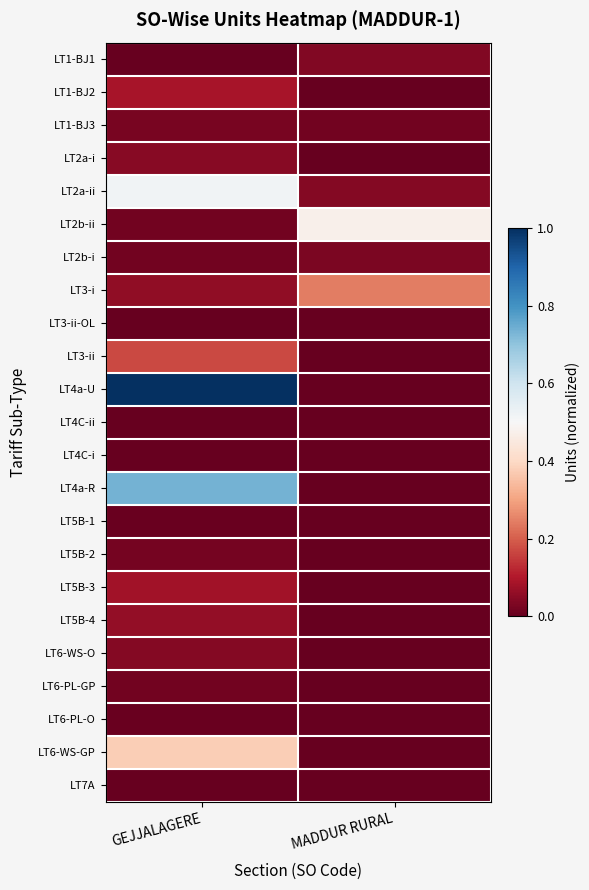

Reading left to right, what are all the values shown in this chart?

LT1-BJ1: GEJJALAGERE=0.0	MADDUR RURAL=0.0
LT1-BJ2: GEJJALAGERE=0.1	MADDUR RURAL=0.0
LT1-BJ3: GEJJALAGERE=0.0	MADDUR RURAL=0.0
LT2a-i: GEJJALAGERE=0.0	MADDUR RURAL=0.0
LT2a-ii: GEJJALAGERE=0.5	MADDUR RURAL=0.0
LT2b-ii: GEJJALAGERE=0.0	MADDUR RURAL=0.5
LT2b-i: GEJJALAGERE=0.0	MADDUR RURAL=0.0
LT3-i: GEJJALAGERE=0.1	MADDUR RURAL=0.2
LT3-ii-OL: GEJJALAGERE=0.0	MADDUR RURAL=0.0
LT3-ii: GEJJALAGERE=0.2	MADDUR RURAL=0.0
LT4a-U: GEJJALAGERE=1.0	MADDUR RURAL=0.0
LT4C-ii: GEJJALAGERE=0.0	MADDUR RURAL=0.0
LT4C-i: GEJJALAGERE=0.0	MADDUR RURAL=0.0
LT4a-R: GEJJALAGERE=0.7	MADDUR RURAL=0.0
LT5B-1: GEJJALAGERE=0.0	MADDUR RURAL=0.0
LT5B-2: GEJJALAGERE=0.0	MADDUR RURAL=0.0
LT5B-3: GEJJALAGERE=0.1	MADDUR RURAL=0.0
LT5B-4: GEJJALAGERE=0.1	MADDUR RURAL=0.0
LT6-WS-O: GEJJALAGERE=0.0	MADDUR RURAL=0.0
LT6-PL-GP: GEJJALAGERE=0.0	MADDUR RURAL=0.0
LT6-PL-O: GEJJALAGERE=0.0	MADDUR RURAL=0.0
LT6-WS-GP: GEJJALAGERE=0.4	MADDUR RURAL=0.0
LT7A: GEJJALAGERE=0.0	MADDUR RURAL=0.0